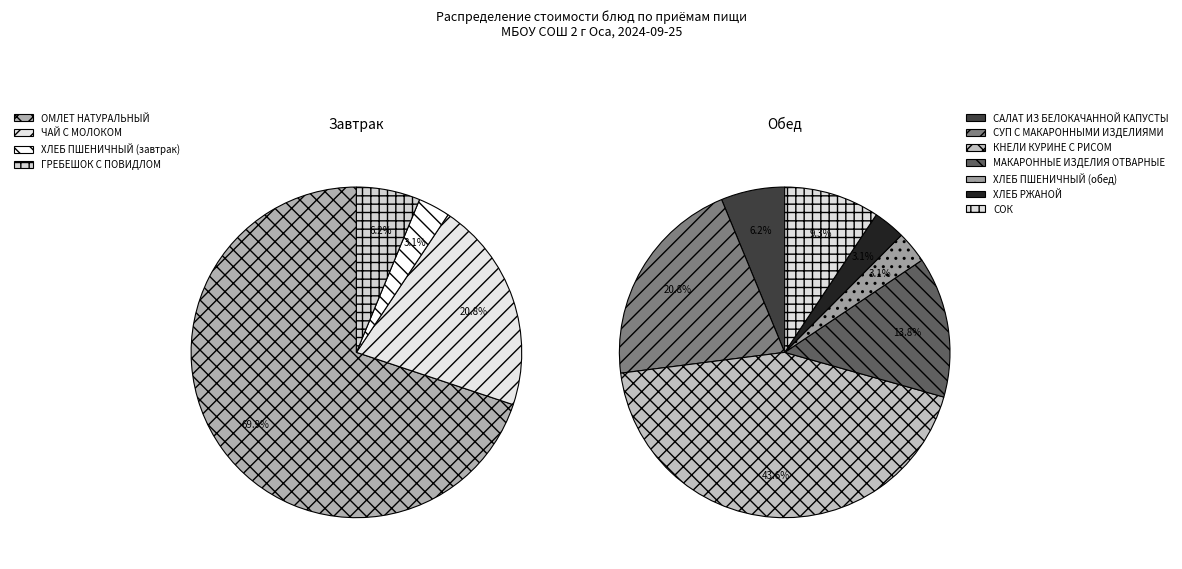

Is it true that ГРЕБЕШОК С ПОВИДЛОМ is 16% of the pie?

False